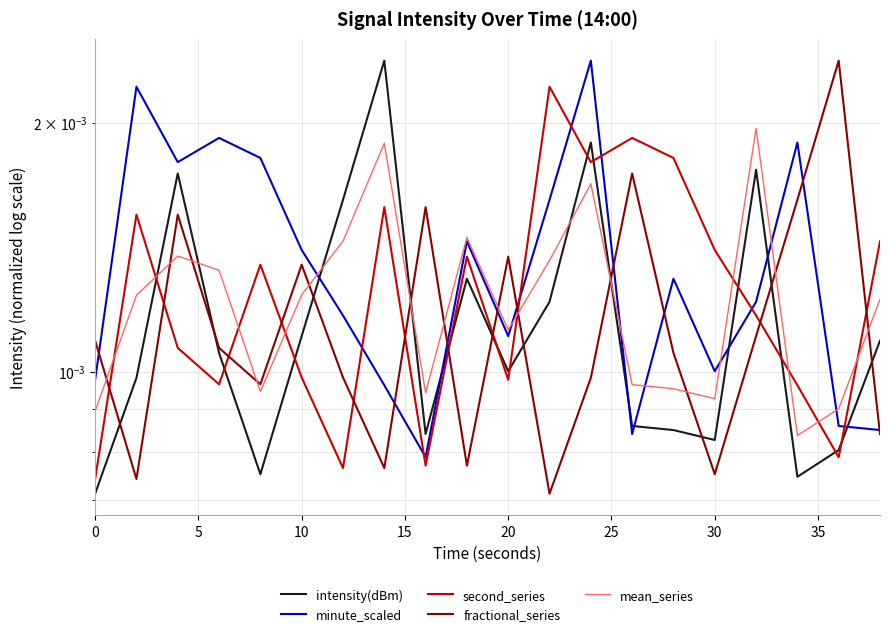

Count the mean_series values in the range 0 to 1.

20